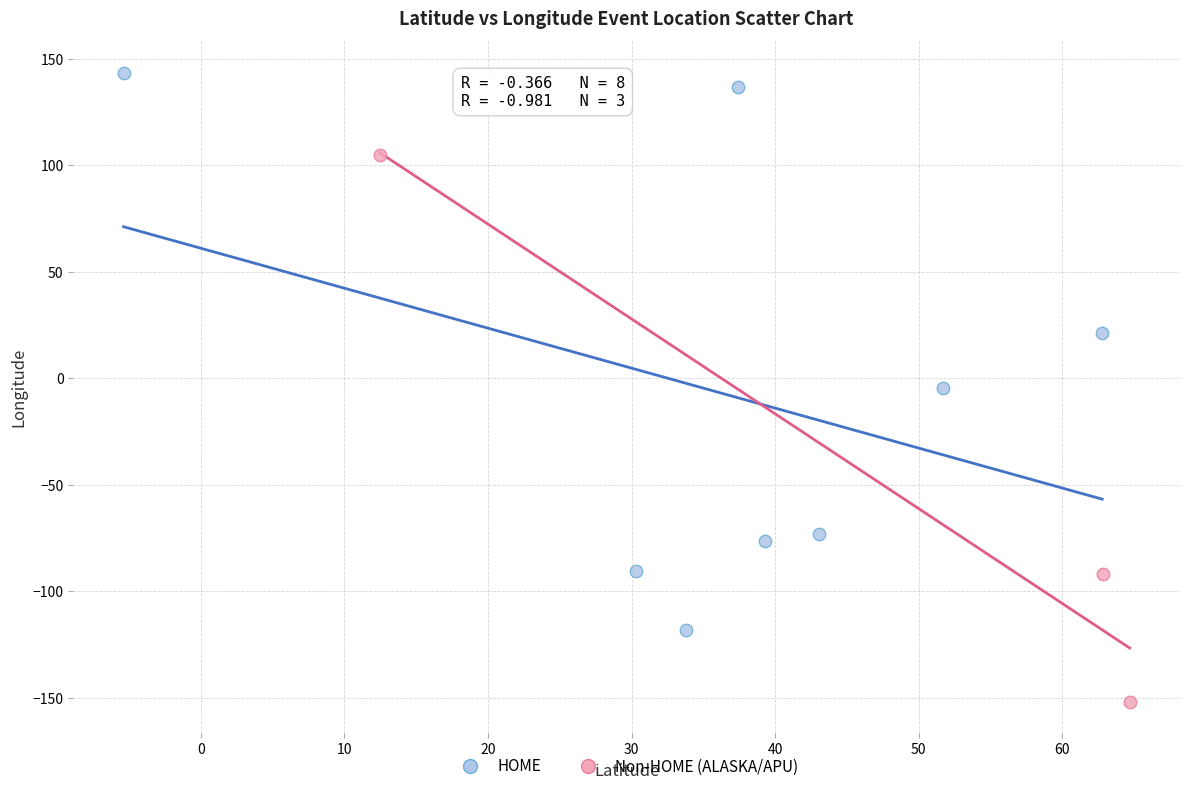

Which series contains the highest Y value?

HOME